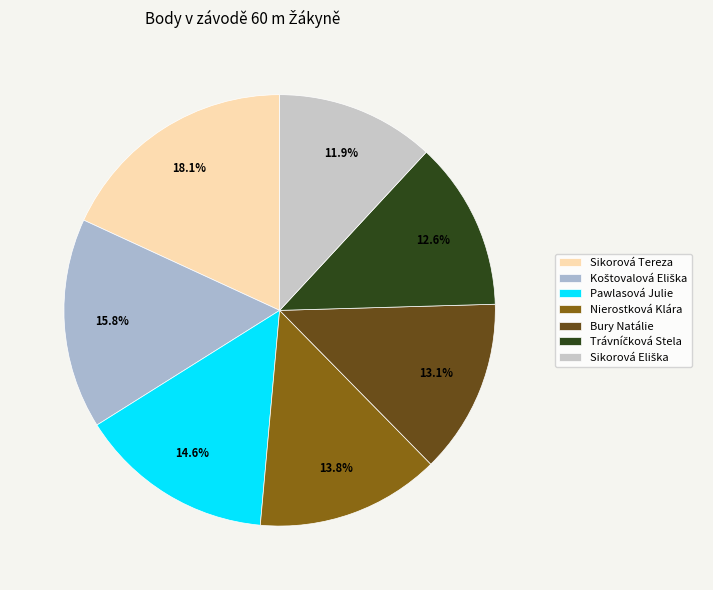

Count the number of slices in the pie.

7